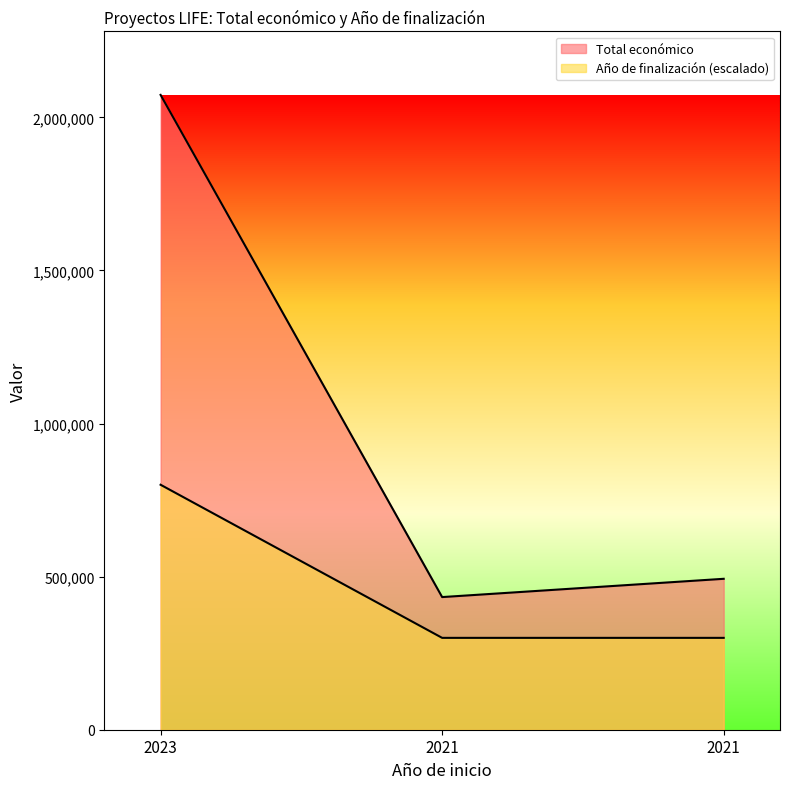

Count the Año de finalización values in the range 300000 to 800000.

3